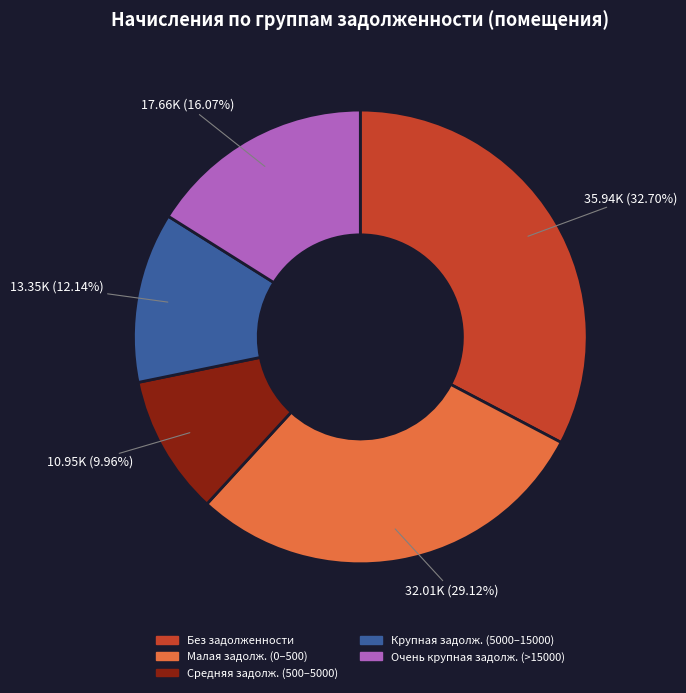

Does any single category account for the majority?

No